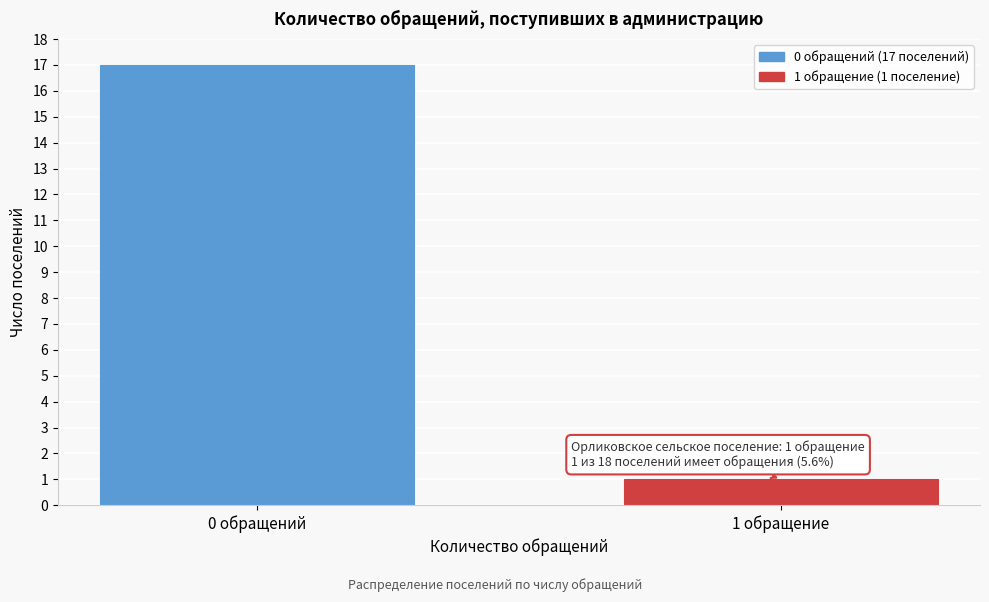

Reading left to right, transcribe all the data shown in this chart.

17	1